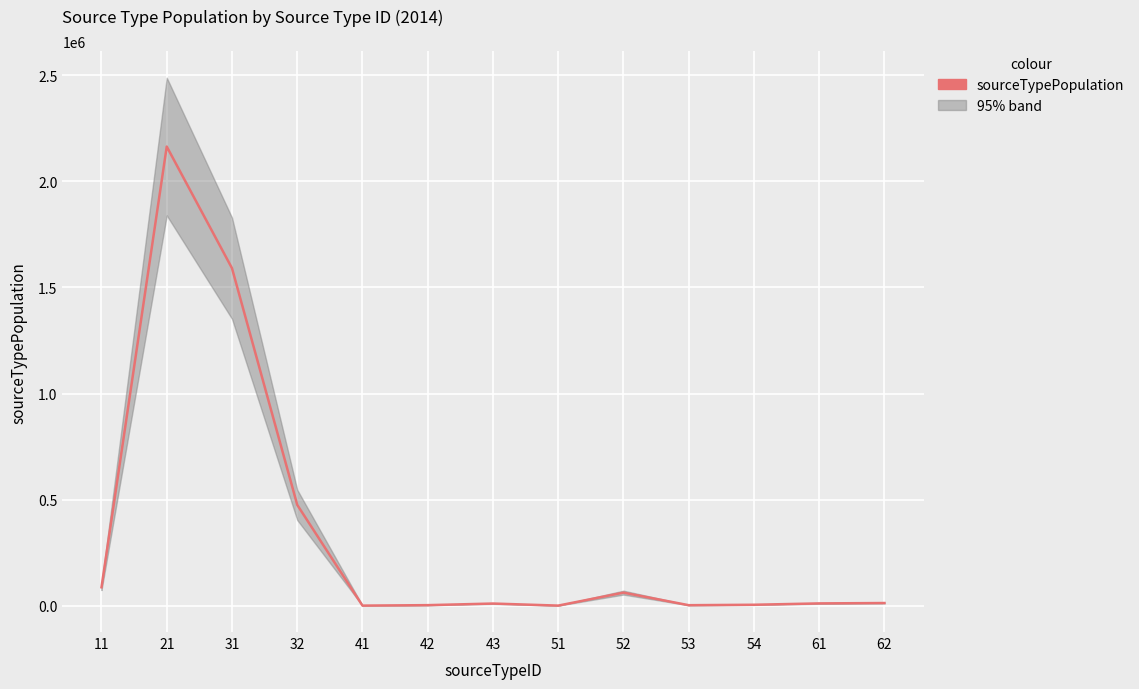

Reading left to right, transcribe all the data shown in this chart.

86971.0	2163826.0	1590499.0	475299.0	607.0	2812.0	10360.0	670.0	61798.1	2574.9	4646.0	11022.0	12778.6